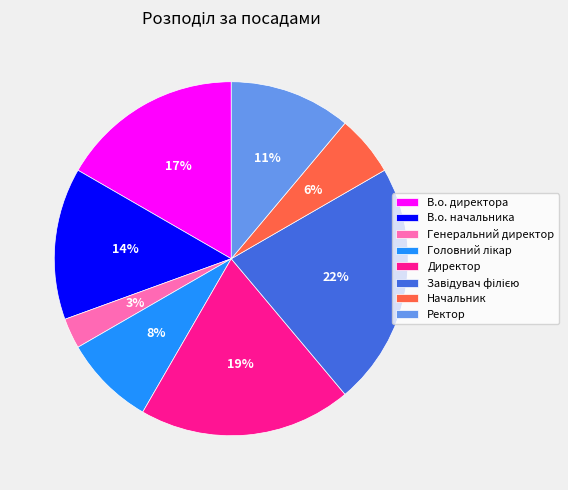

Which slice is the smallest?

Генеральний директор